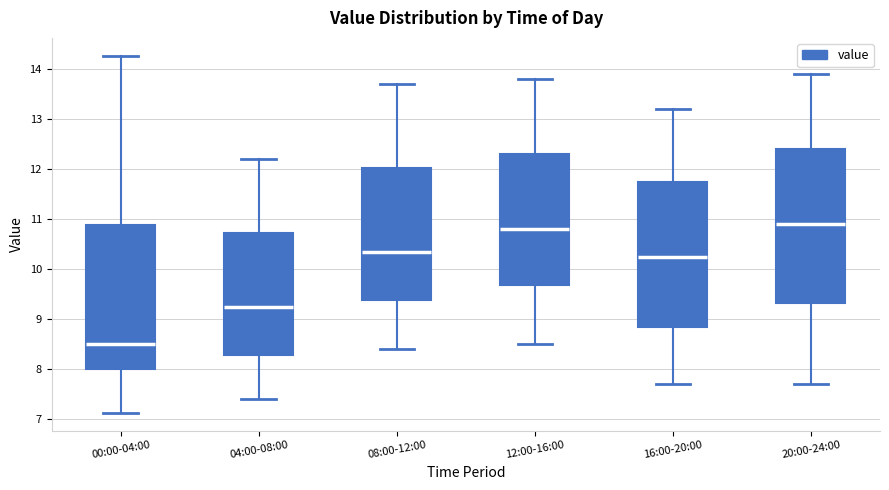

Where does the median line of the box for 04:00-08:00 sit on the y-axis? The values are not printed on the chart, so give them approximately, as read against the axis.

9.3